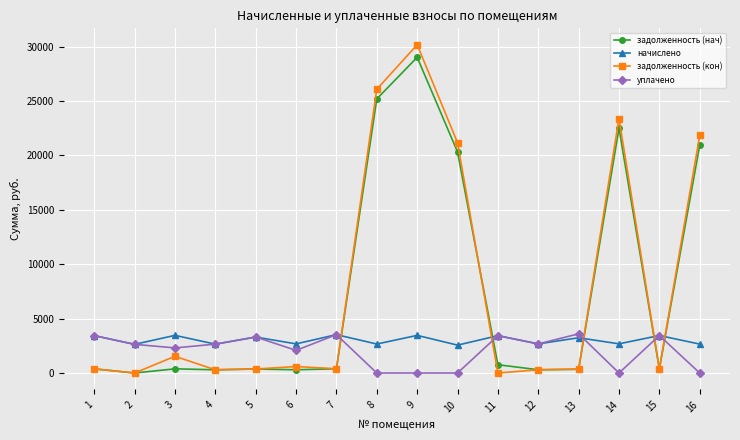

What is the value of the задолженность (нач) point at the 8th from the left?

25183.0